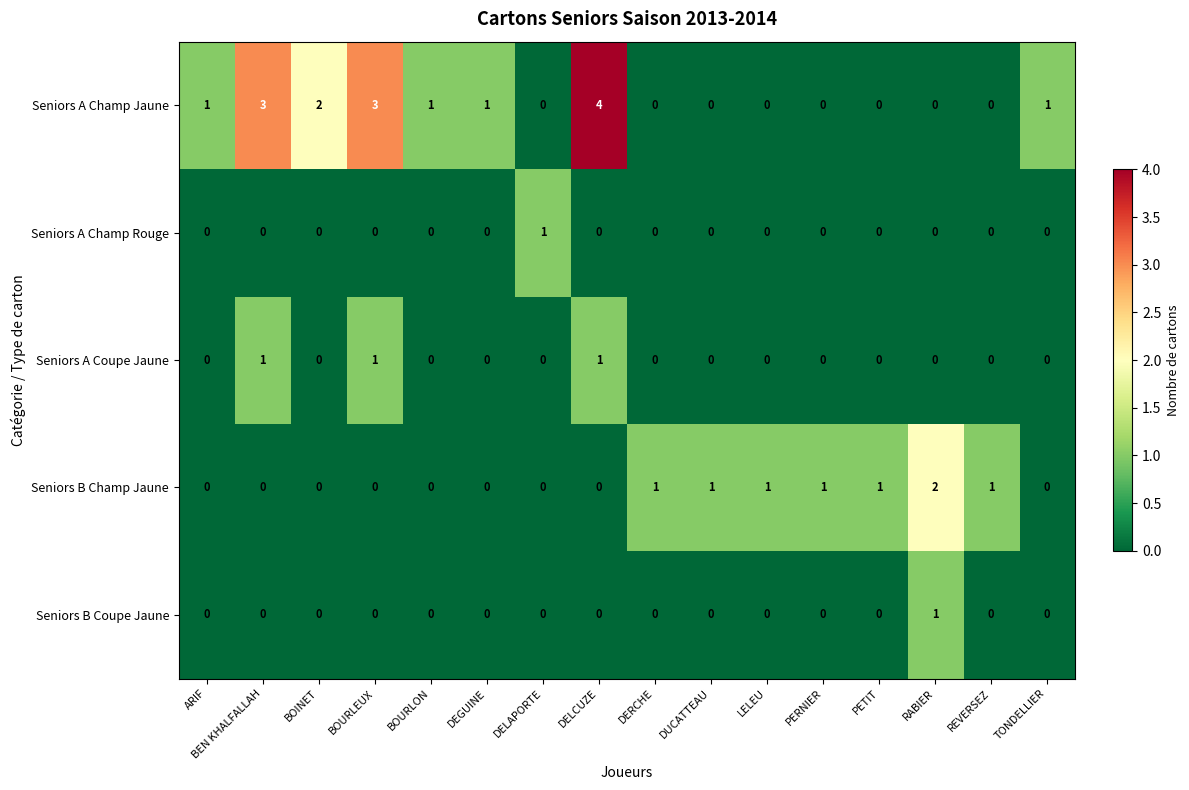

How many Seniors B Coupe Jaune values are between 0 and 1?

16